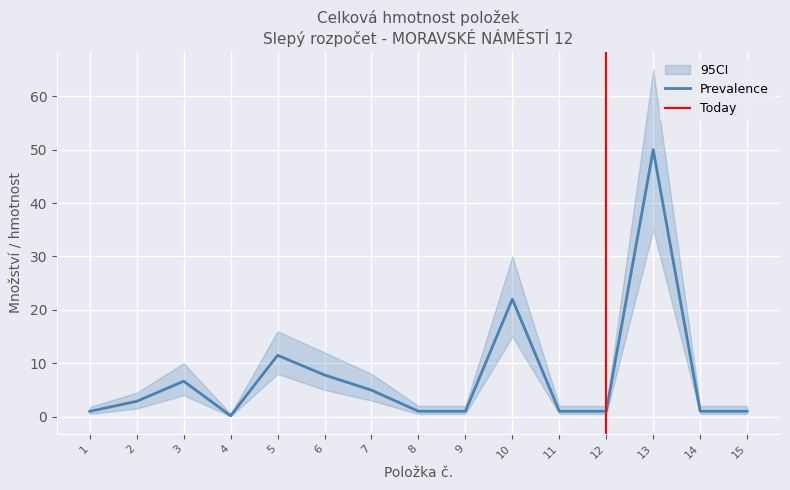

True or false: CI_lower has more than 1 interior local peaks.

True